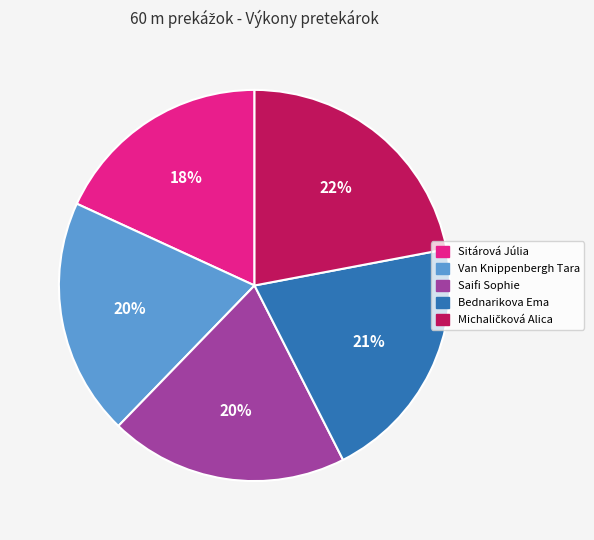

Between Van Knippenbergh Tara and Bednarikova Ema, which is larger?

Bednarikova Ema